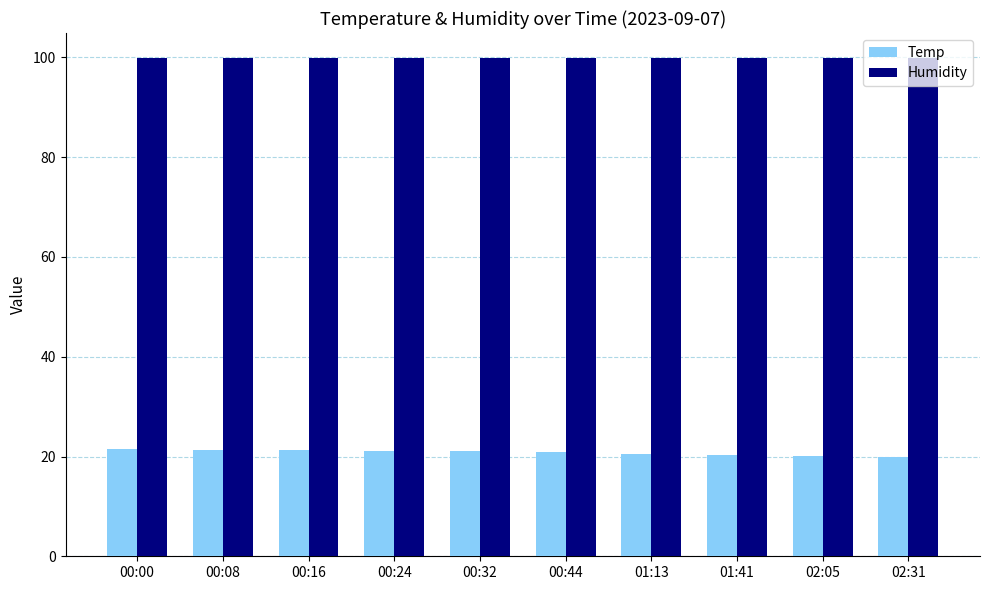

What is the average value of the Temp series?

20.9